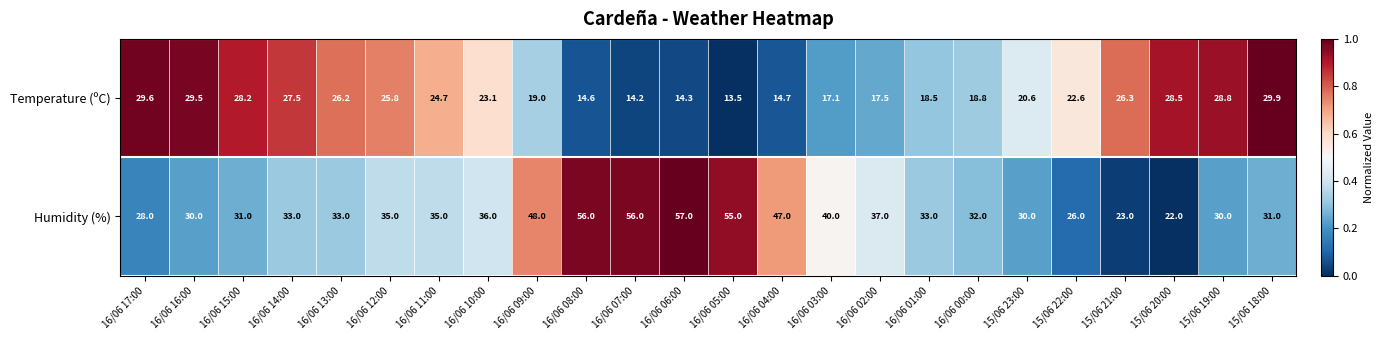

What is the sum of all Temperature (ºC) values?

533.5